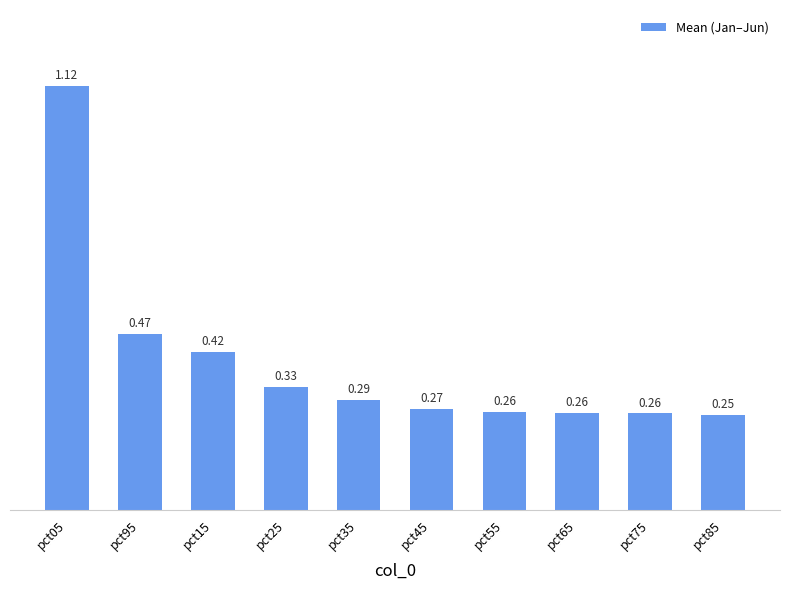

True or false: the data shows 0.1 at pct65.

False